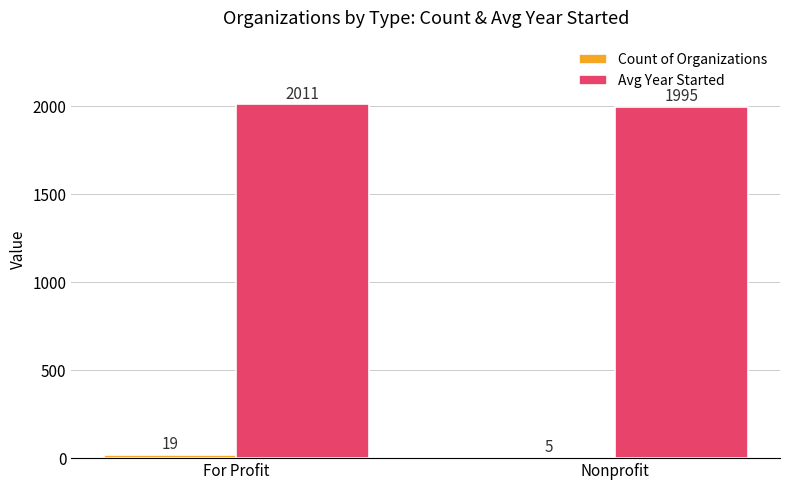

Which series has the largest total across all categories?

Avg Year Started